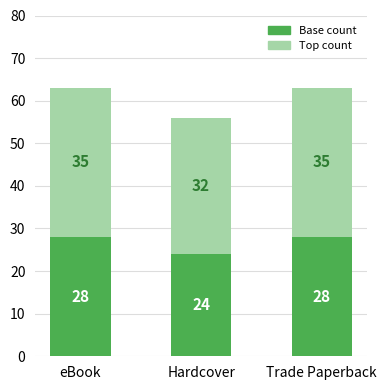

Does the chart contain stacked bars?

Yes